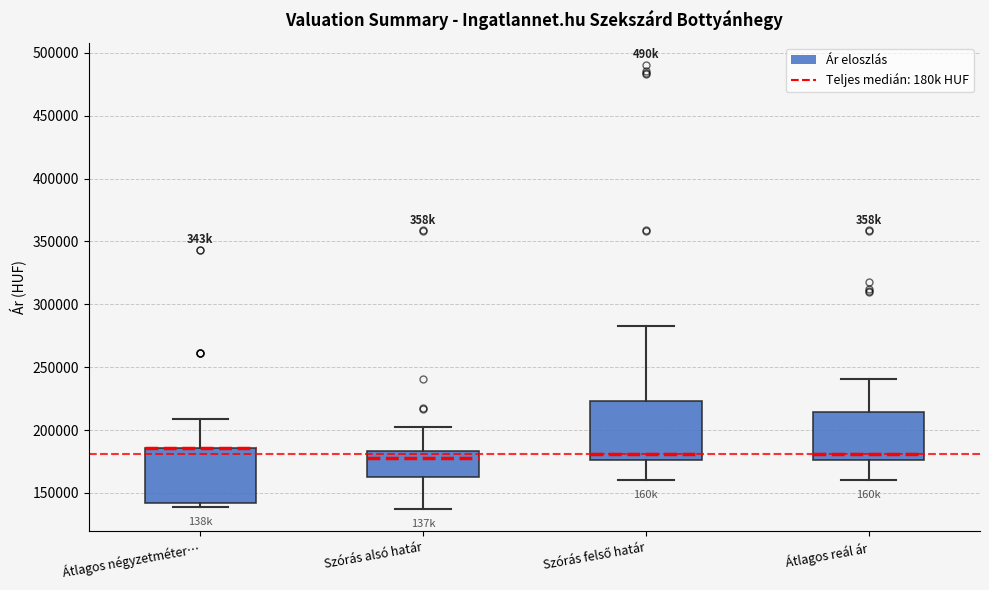

Where does the lower whisker of the box for Szórás alsó határ end on the y-axis? The values are not printed on the chart, so give them approximately, as read against the axis.

135000